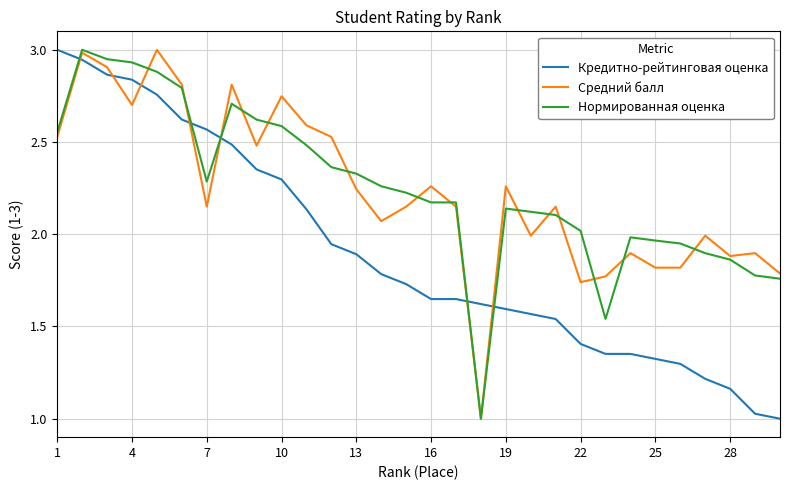

What is the maximum value for Кредитно-рейтинговая оценка?

3.0